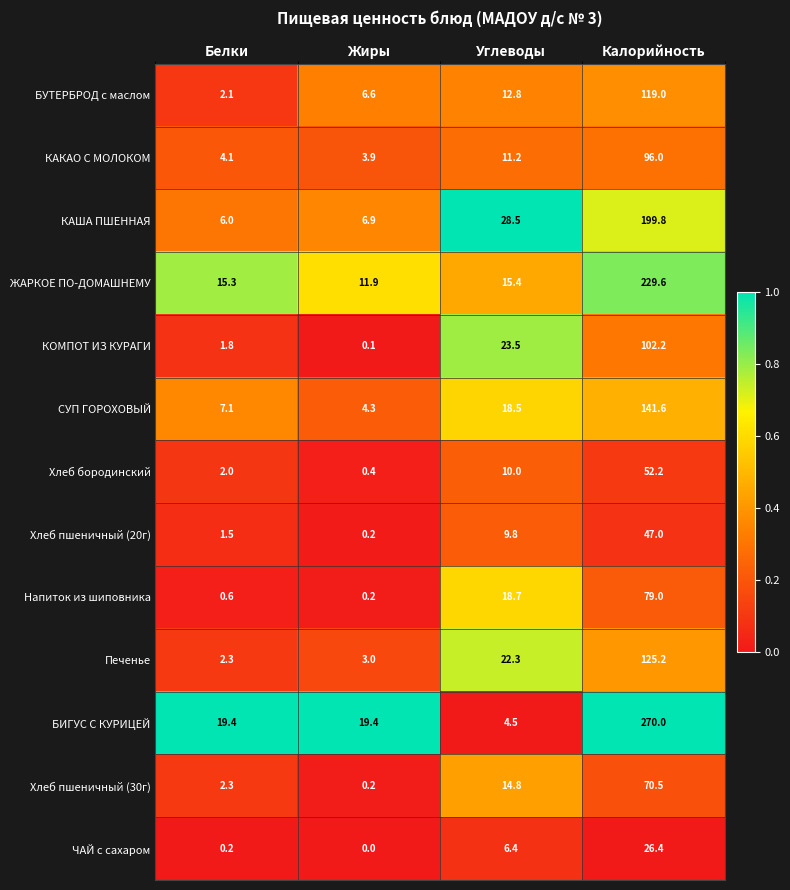

What is the sum of the БУТЕРБРОД с маслом values at Белки and Калорийность?

121.1